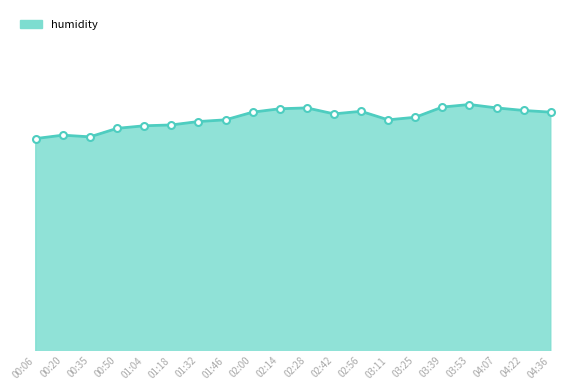

Does the chart have visible grid lines?

No